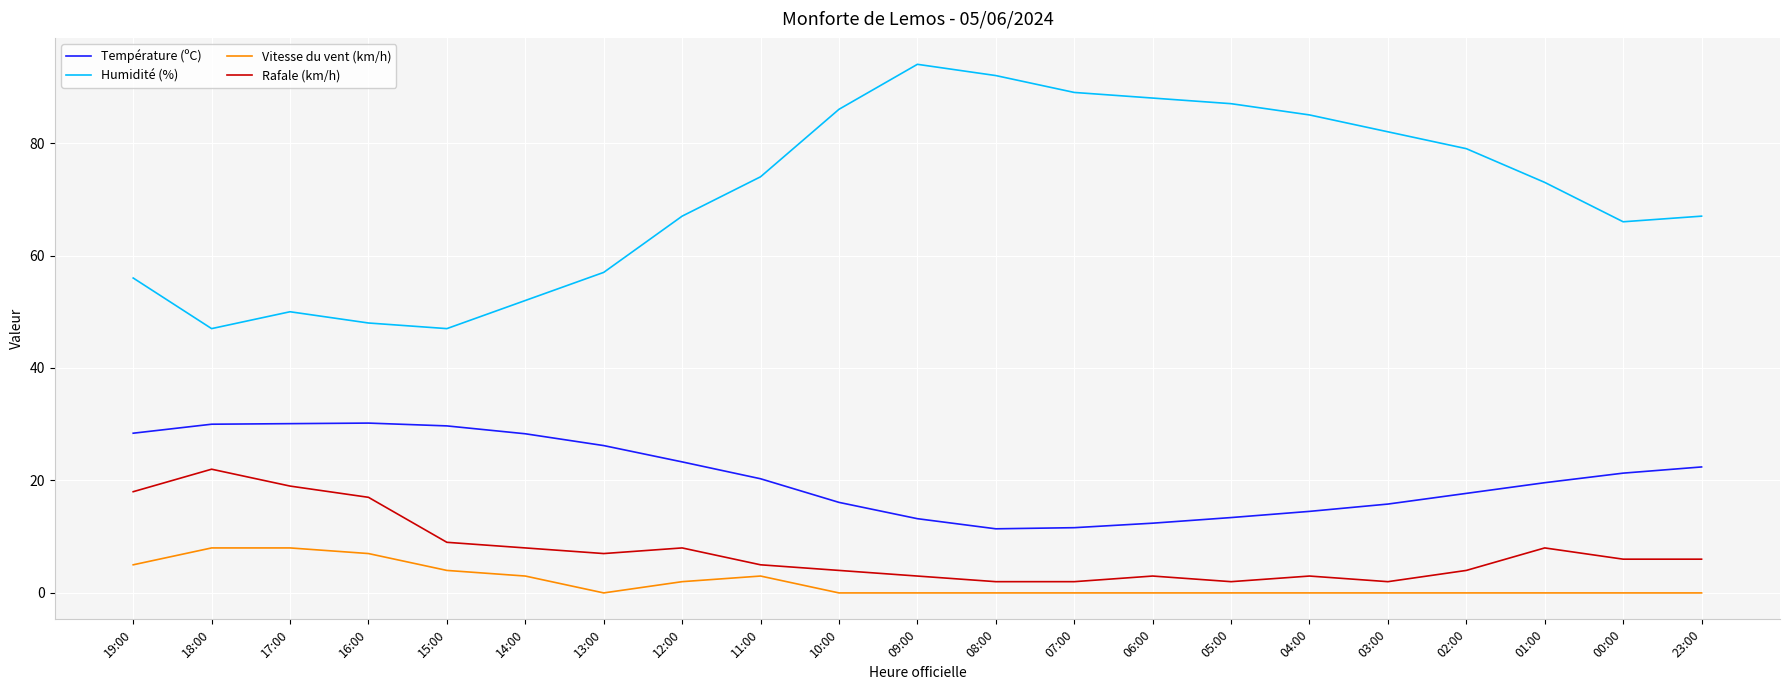

What is the sum of the Humidité (%) values at 04:00 and 17:00?

135.0